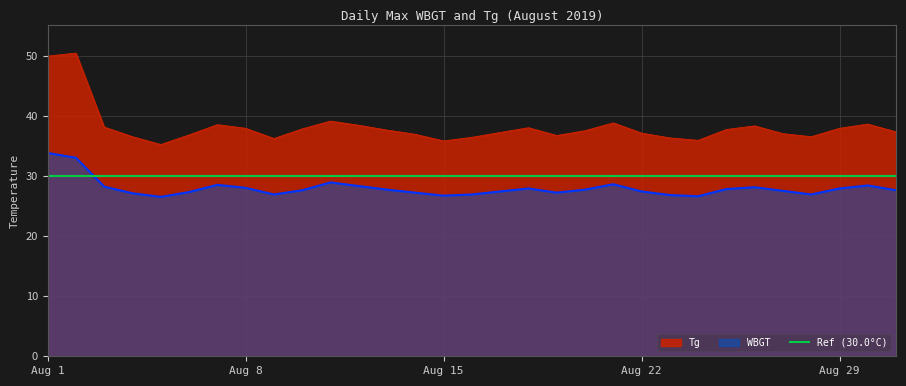

Which series changed the most between 2019/8/4 and 2019/8/17?

Tg